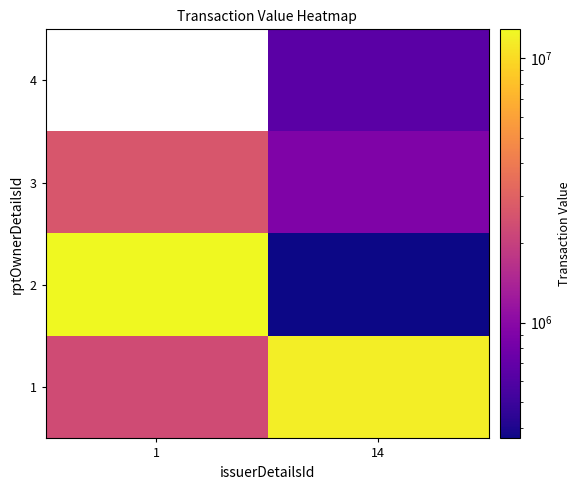

What is the maximum value for 2?

12870881.0